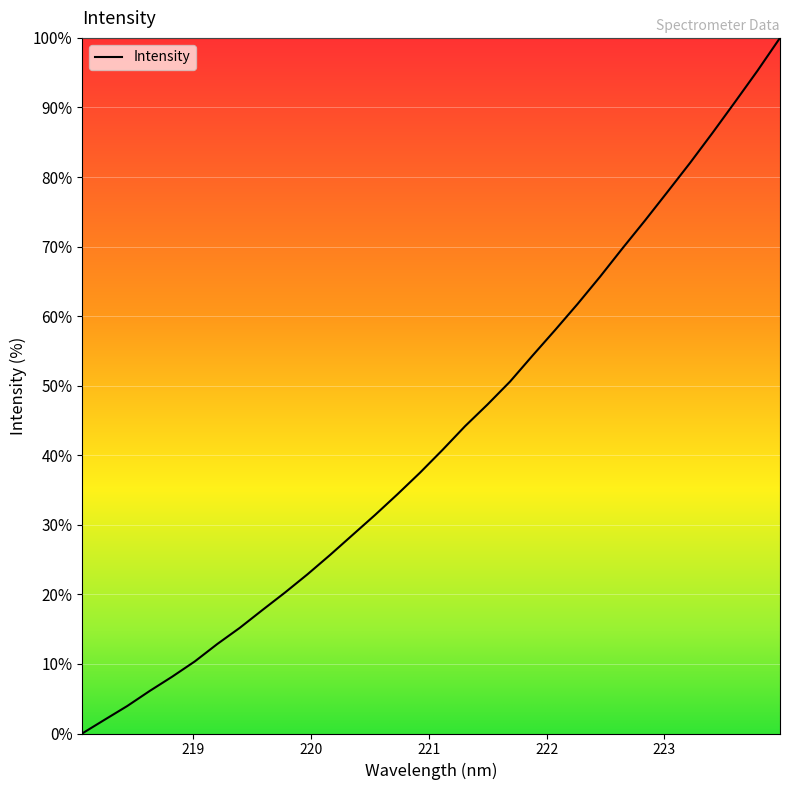

How many values are below 40?

16